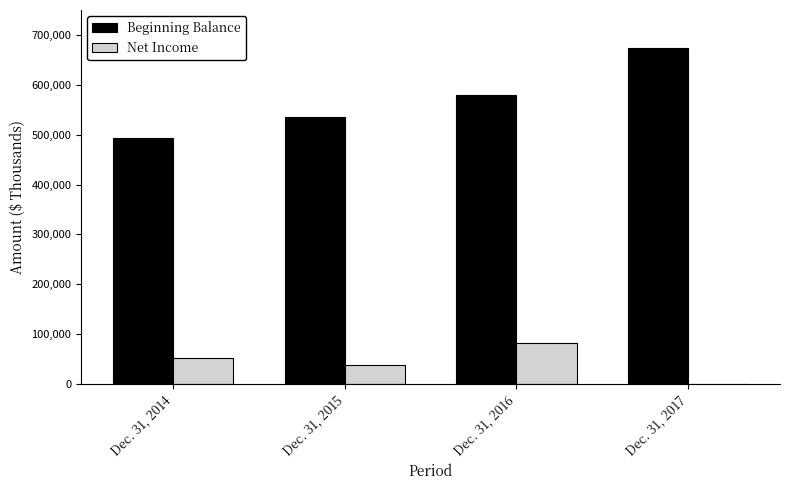

The Beginning Balance series shows 534670 at Dec. 31, 2015. True or false?

True